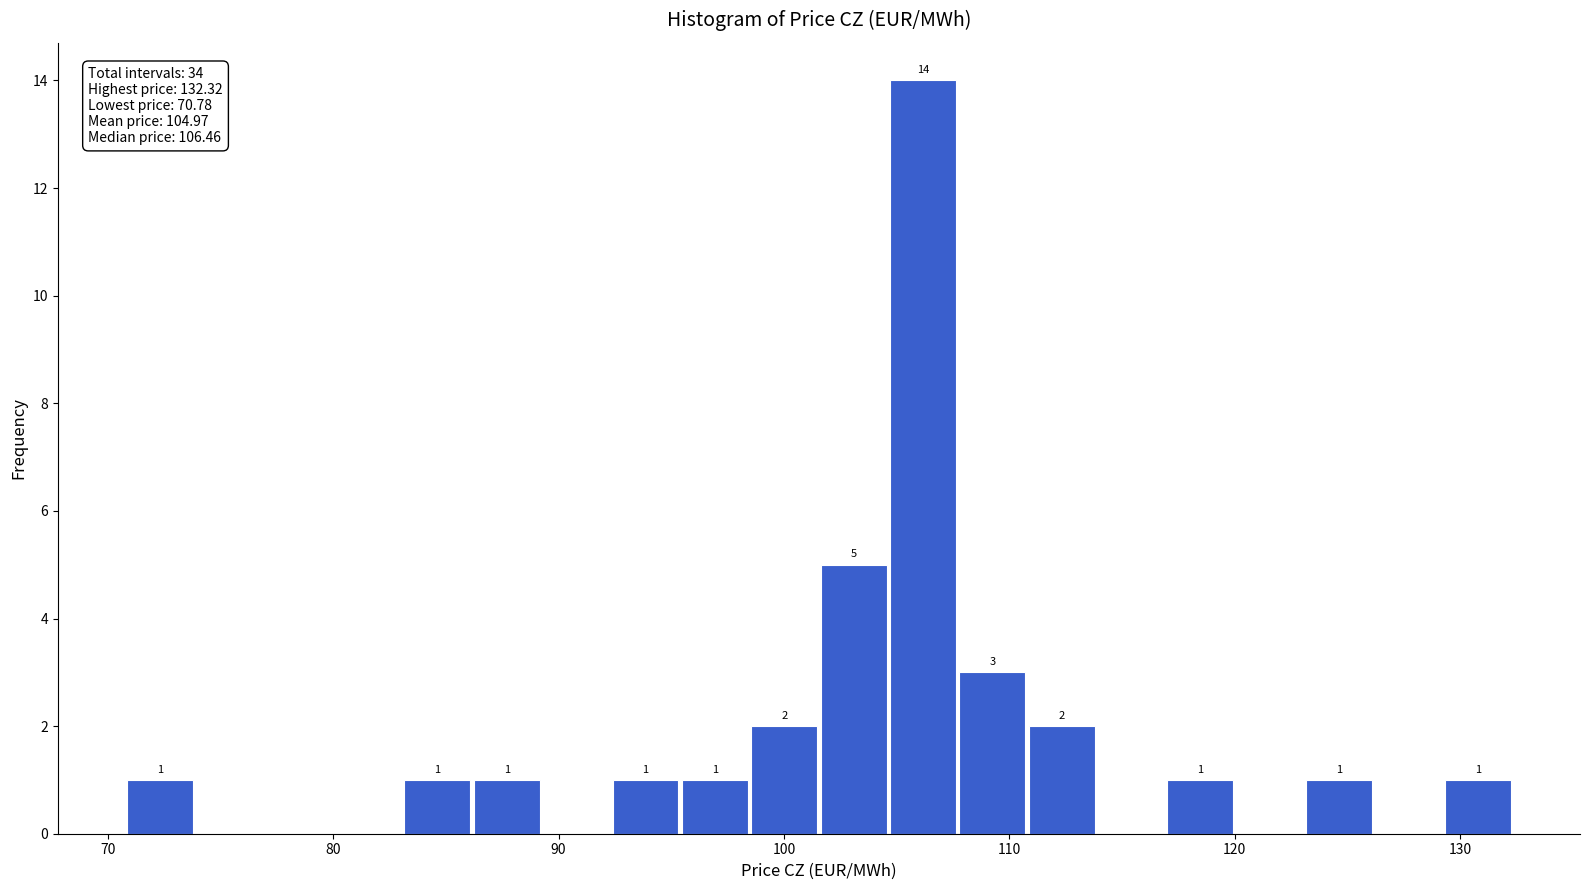

Around what value on the x-axis is the tallest bar? Give the approximate position of its centre, as read against the axis.

106